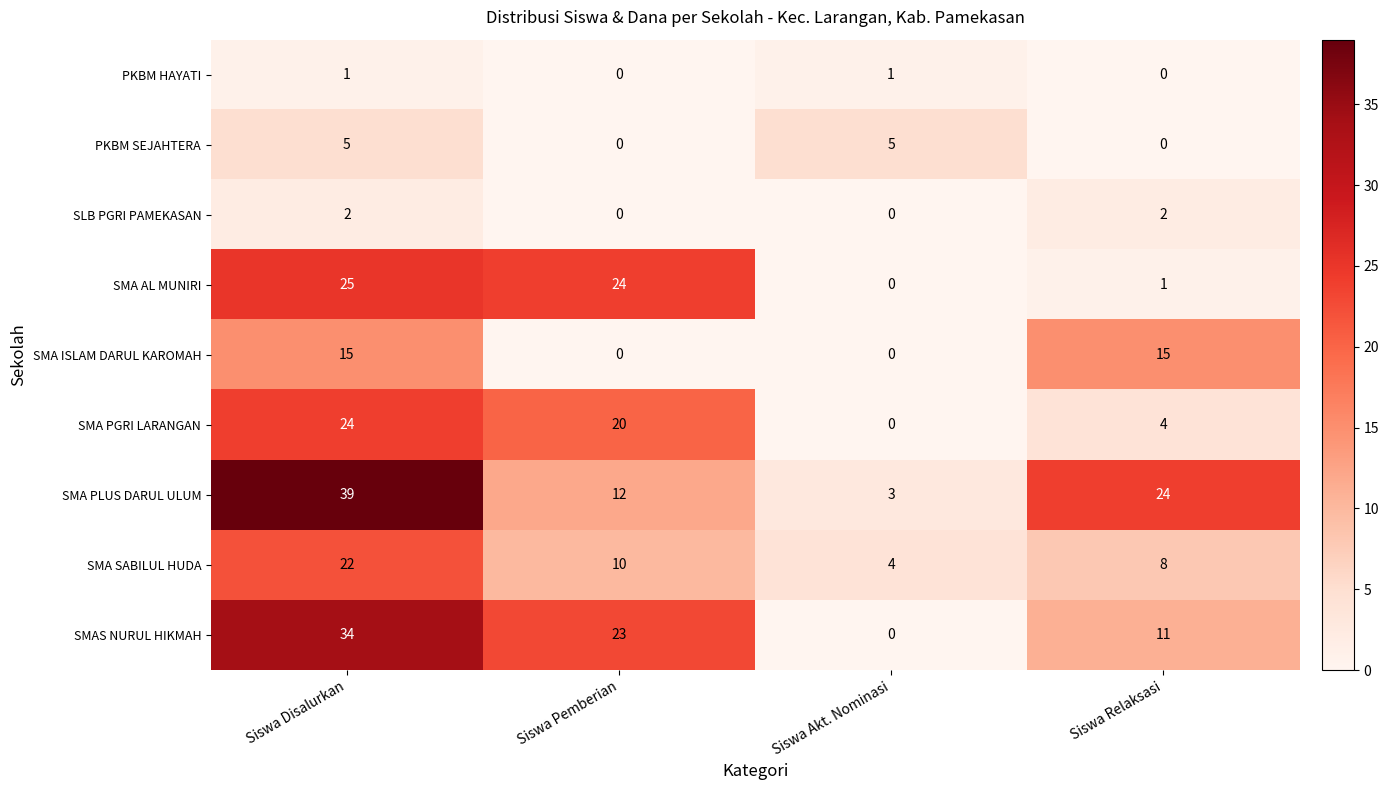

How many categories are shown in the chart?

4